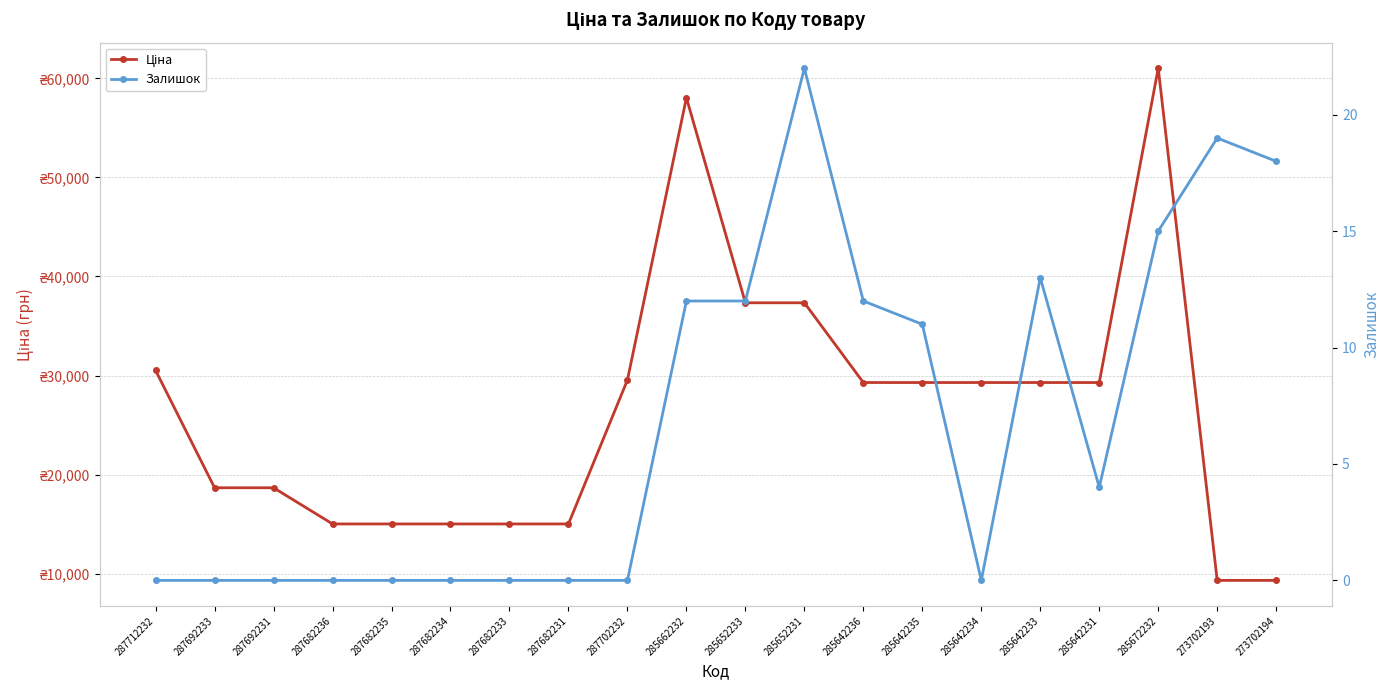

The value of Залишок at 285642233 is 21.3. True or false?

False